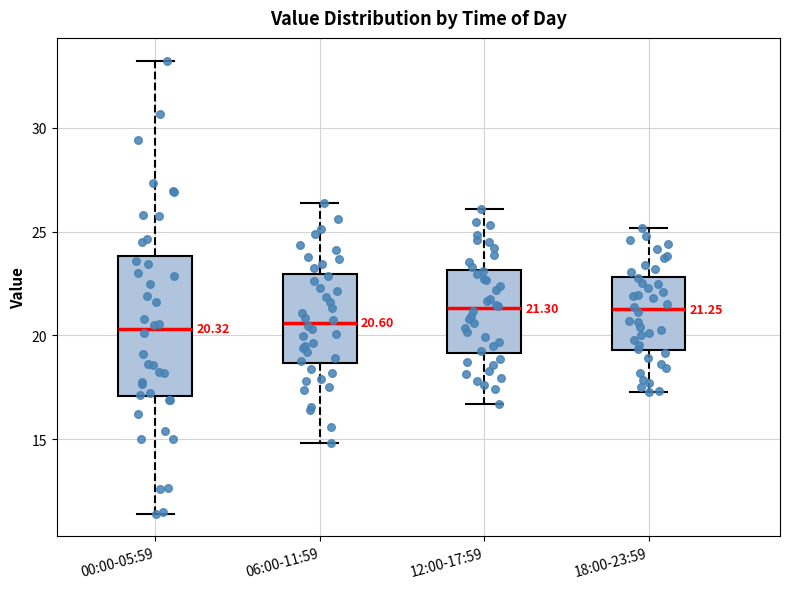

Which box is the tallest, from its lower edge to its upper edge?

00:00-05:59